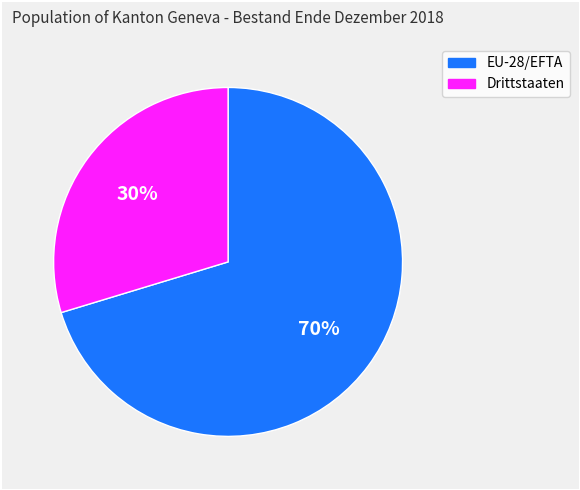

To the nearest percent, what percentage of the pie is EU-28/EFTA?

70%